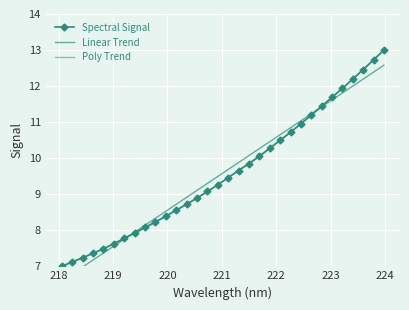

List the series in order of their peak value, highest first.

Spectral Signal, Poly Trend, Linear Trend